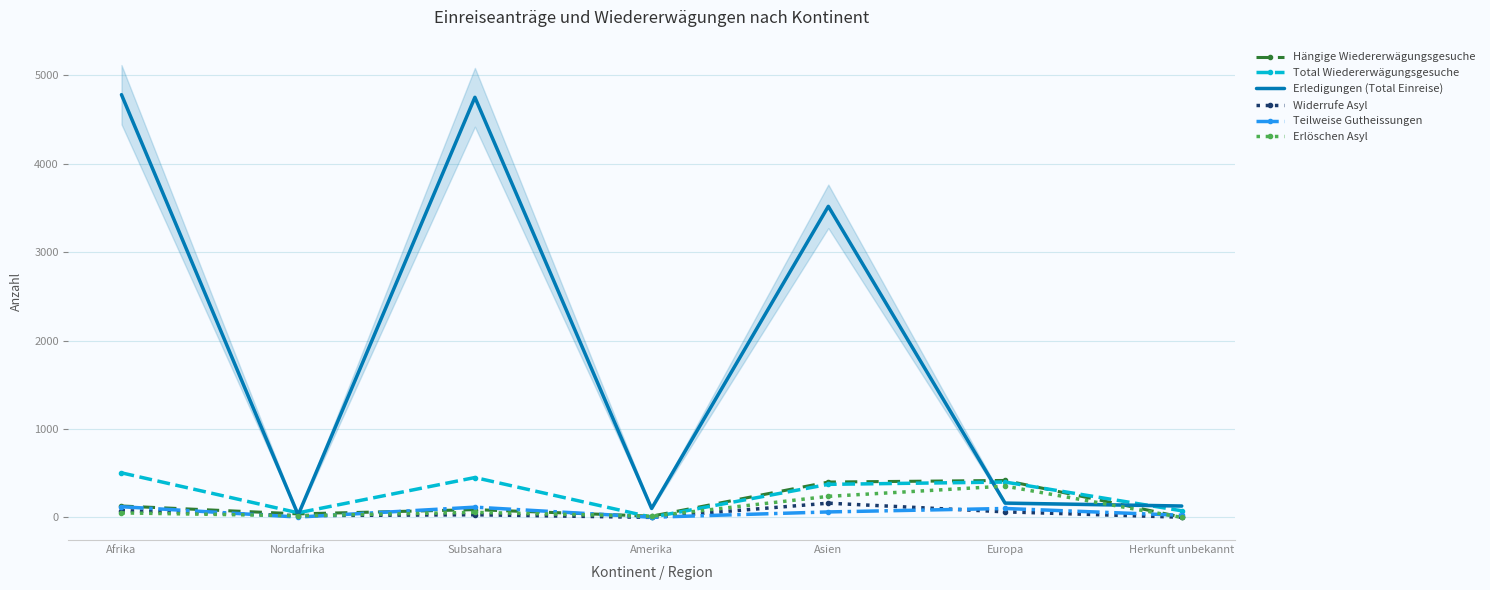

Which category has the highest value in the Widerrufe Asyl series?

Asien